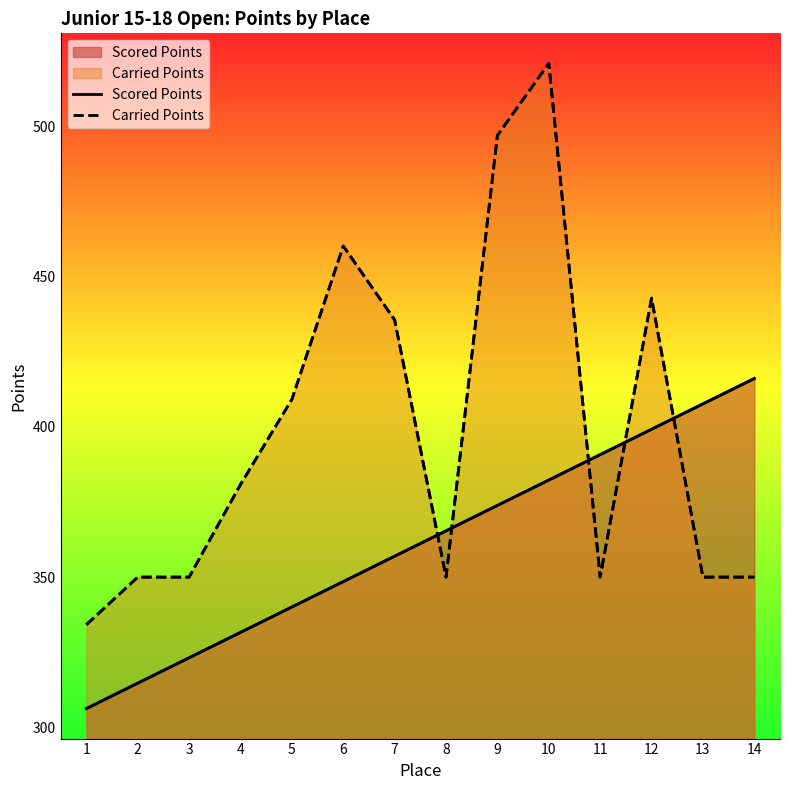

Which series has the widest spread of values?

Carried Points